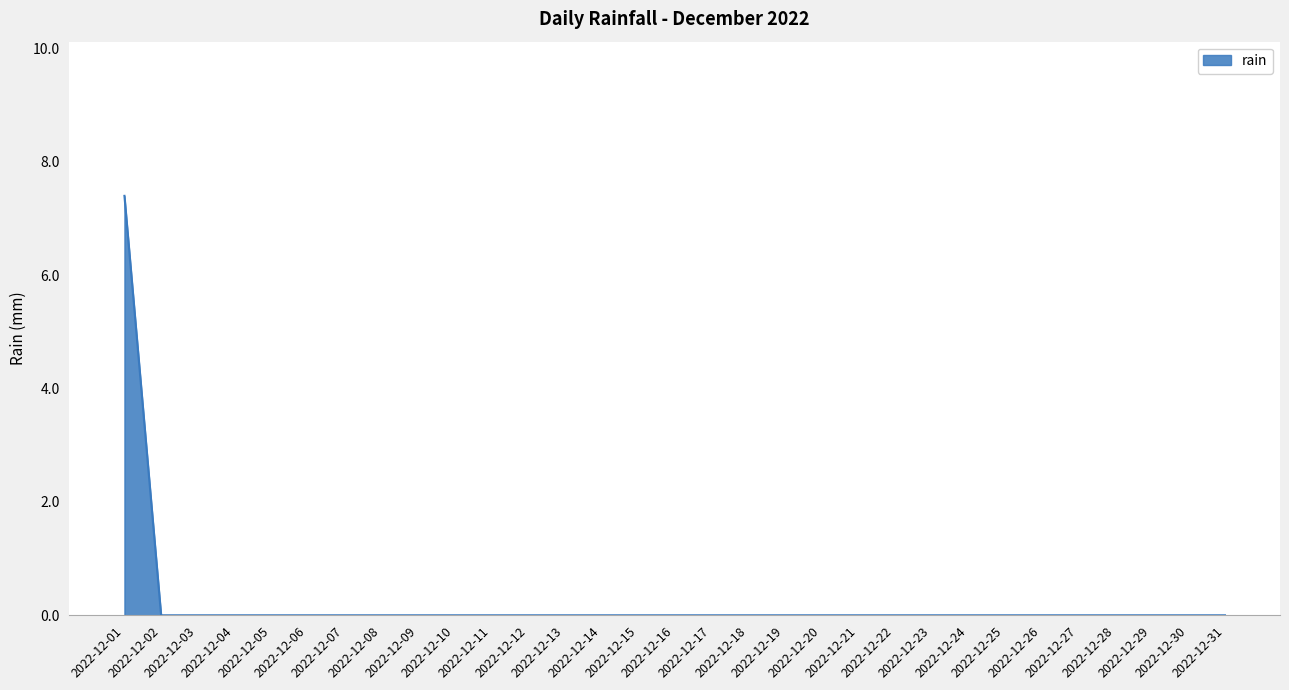

How many lines are shown in the chart?

1